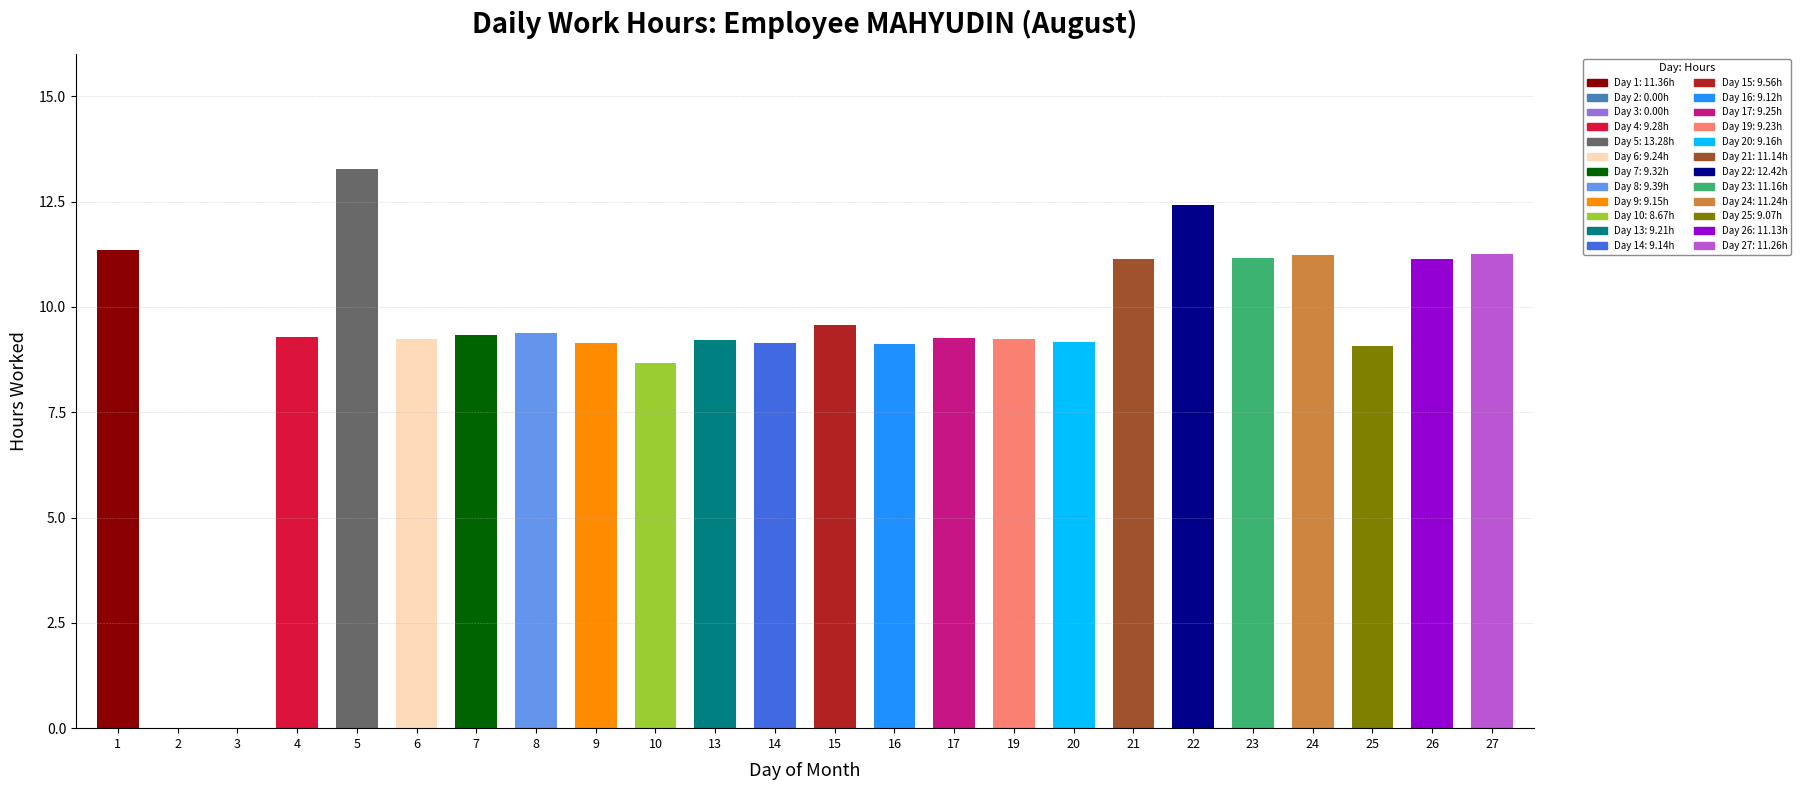

Is it true that the value at 27 is 19.7?

False